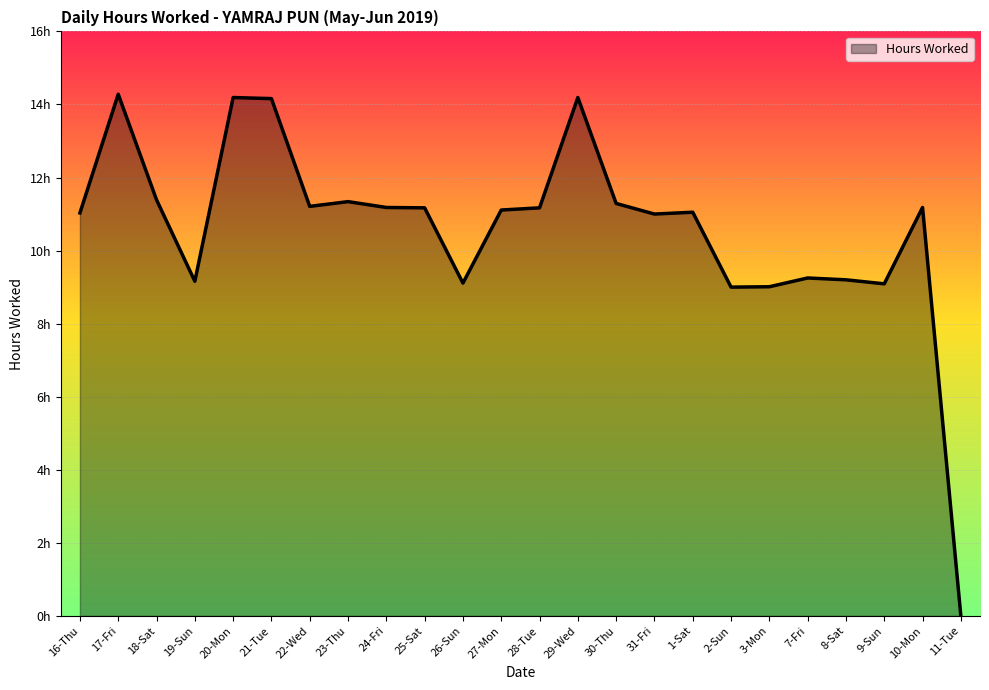

Reading left to right, transcribe all the data shown in this chart.

11.0	14.3	11.4	9.2	14.2	14.2	11.2	11.3	11.2	11.2	9.1	11.1	11.2	14.2	11.3	11.0	11.1	9.0	9.0	9.2	9.2	9.1	11.2	0.0